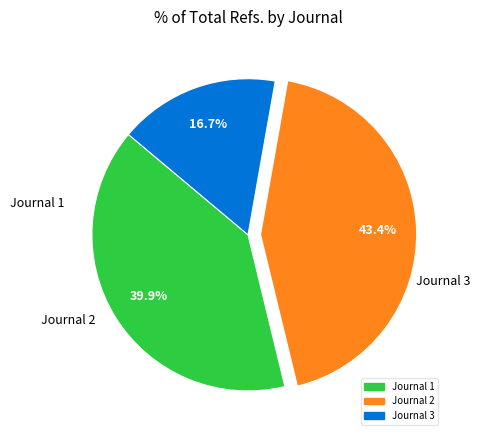

Does any single category account for the majority?

No